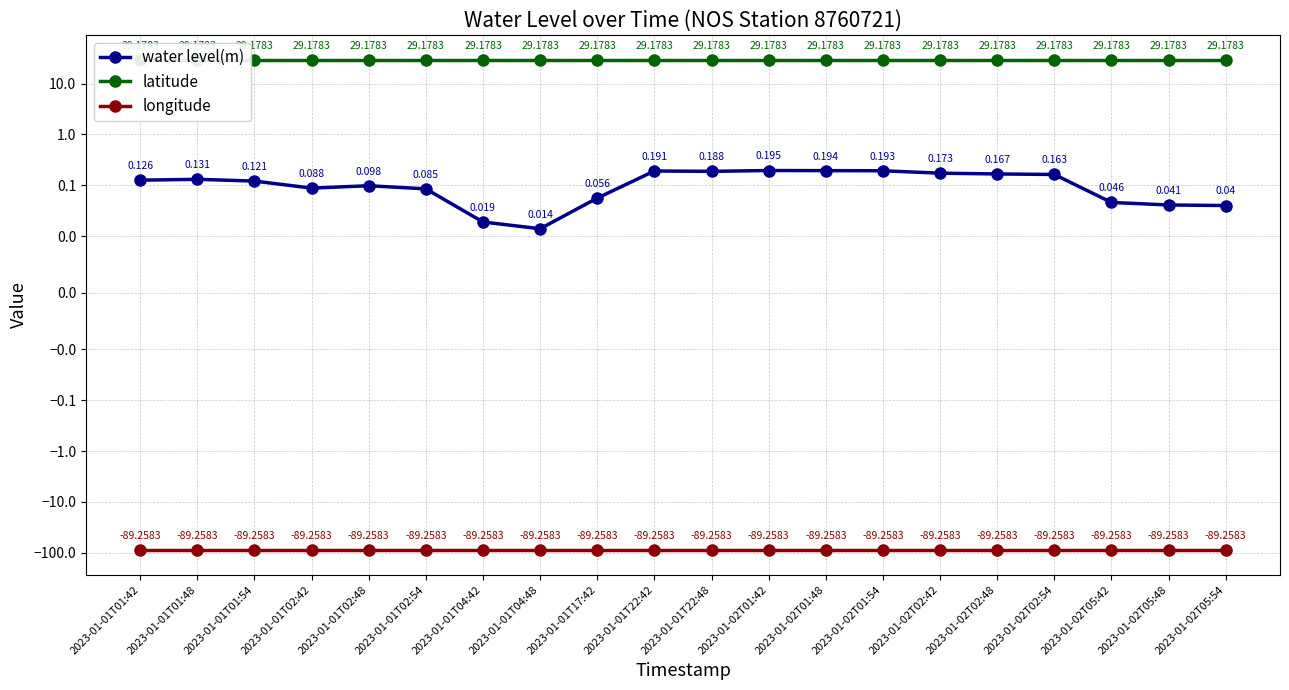

At which label is latitude closest to 29?

2023-01-01T01:42